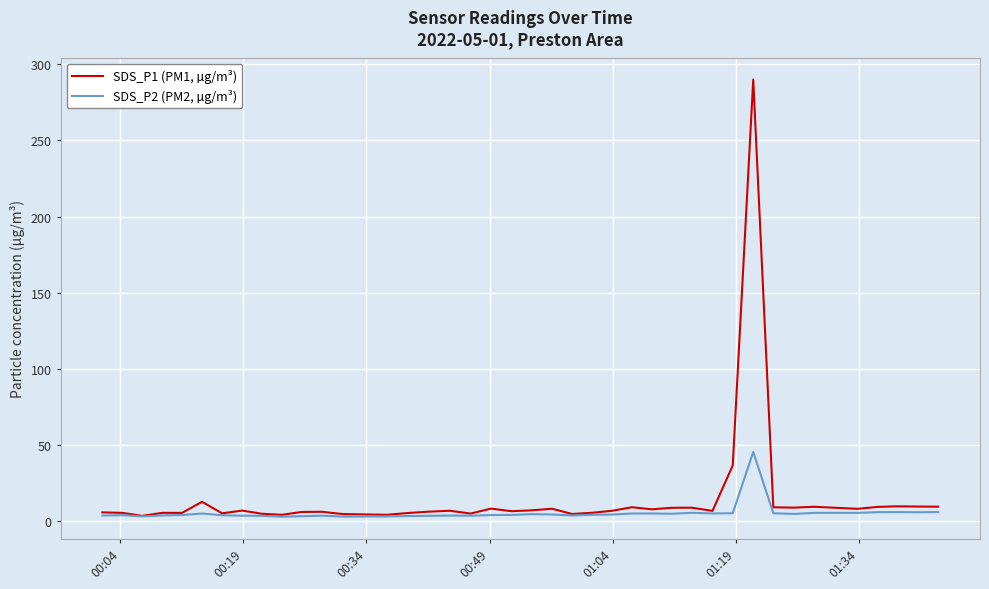

What is the sum of all SDS_P2 (PM2, µg/m³) values?

215.7